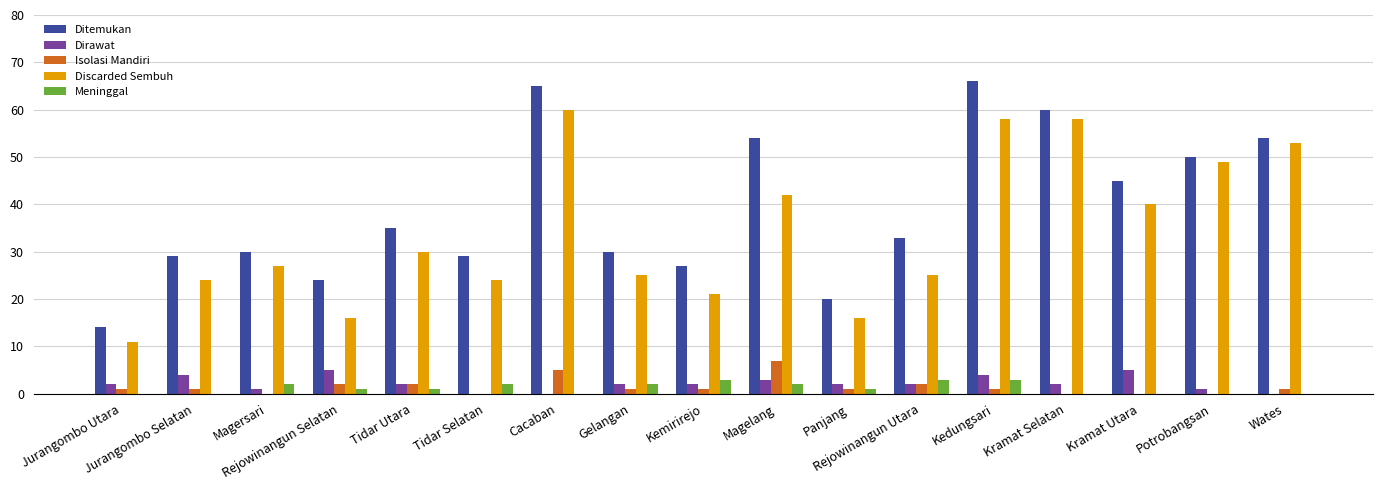

Which series has the largest total across all categories?

Ditemukan